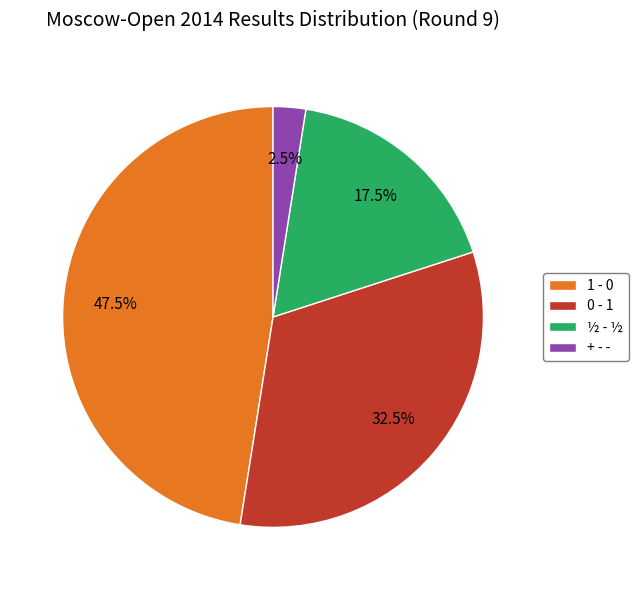

Count the number of slices in the pie.

4